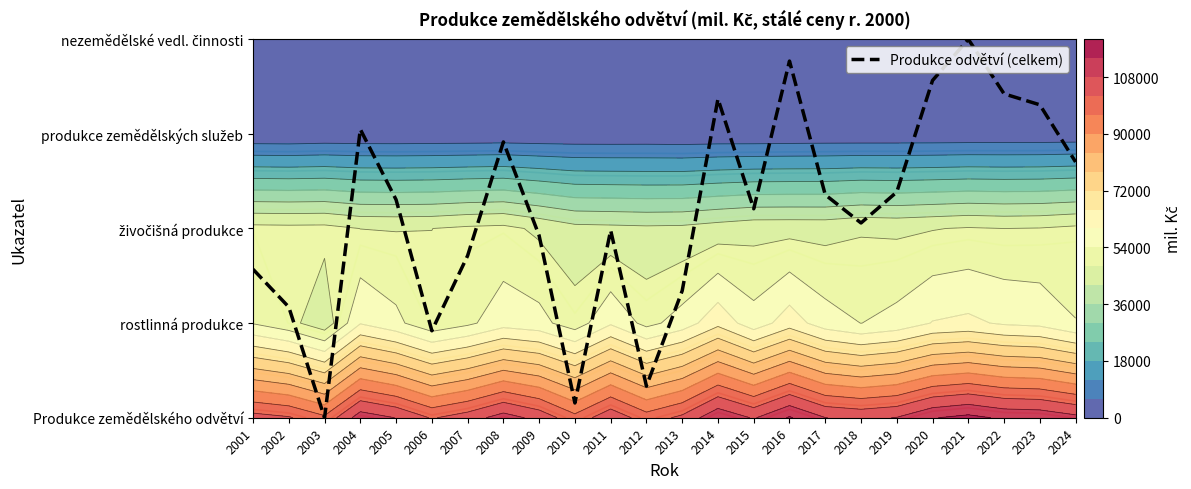

Reading left to right, extract all data points from this chart.

1.6	1.2	0.0	3.0	2.3	0.9	1.7	2.9	1.9	0.2	2.0	0.3	1.3	3.4	2.2	3.8	2.4	2.1	2.4	3.6	4.0	3.4	3.3	2.7